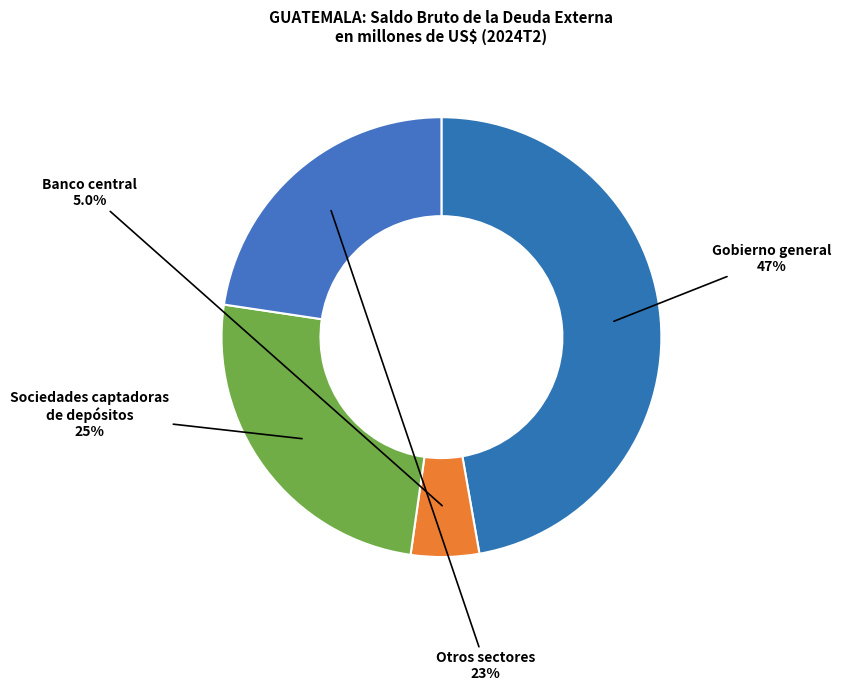

What percentage is the Otros sectores slice, to the nearest percent?

23%